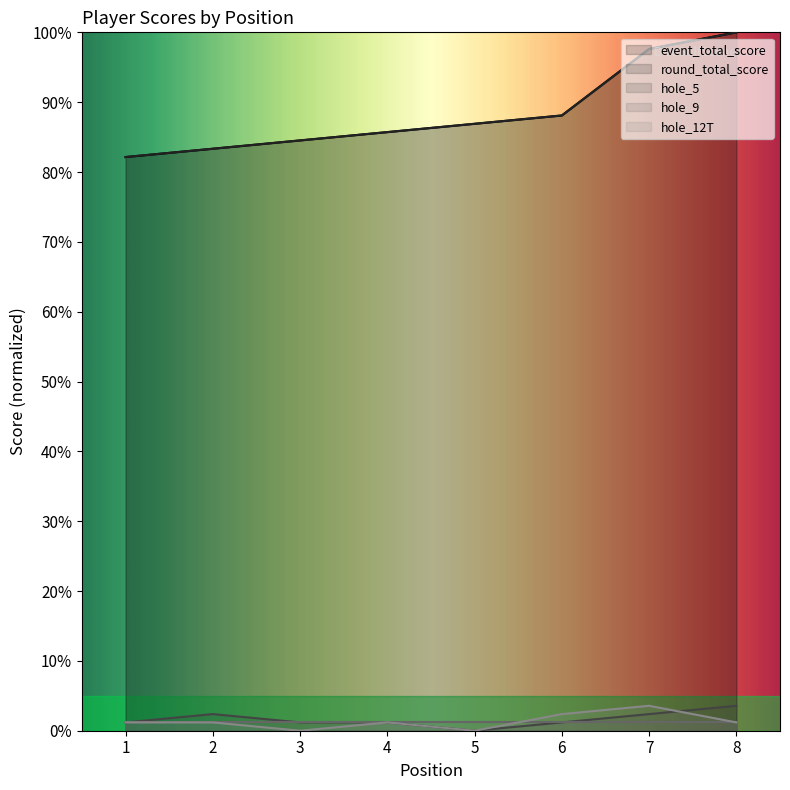

True or false: event_total_score and hole_5 cross at least once.

False